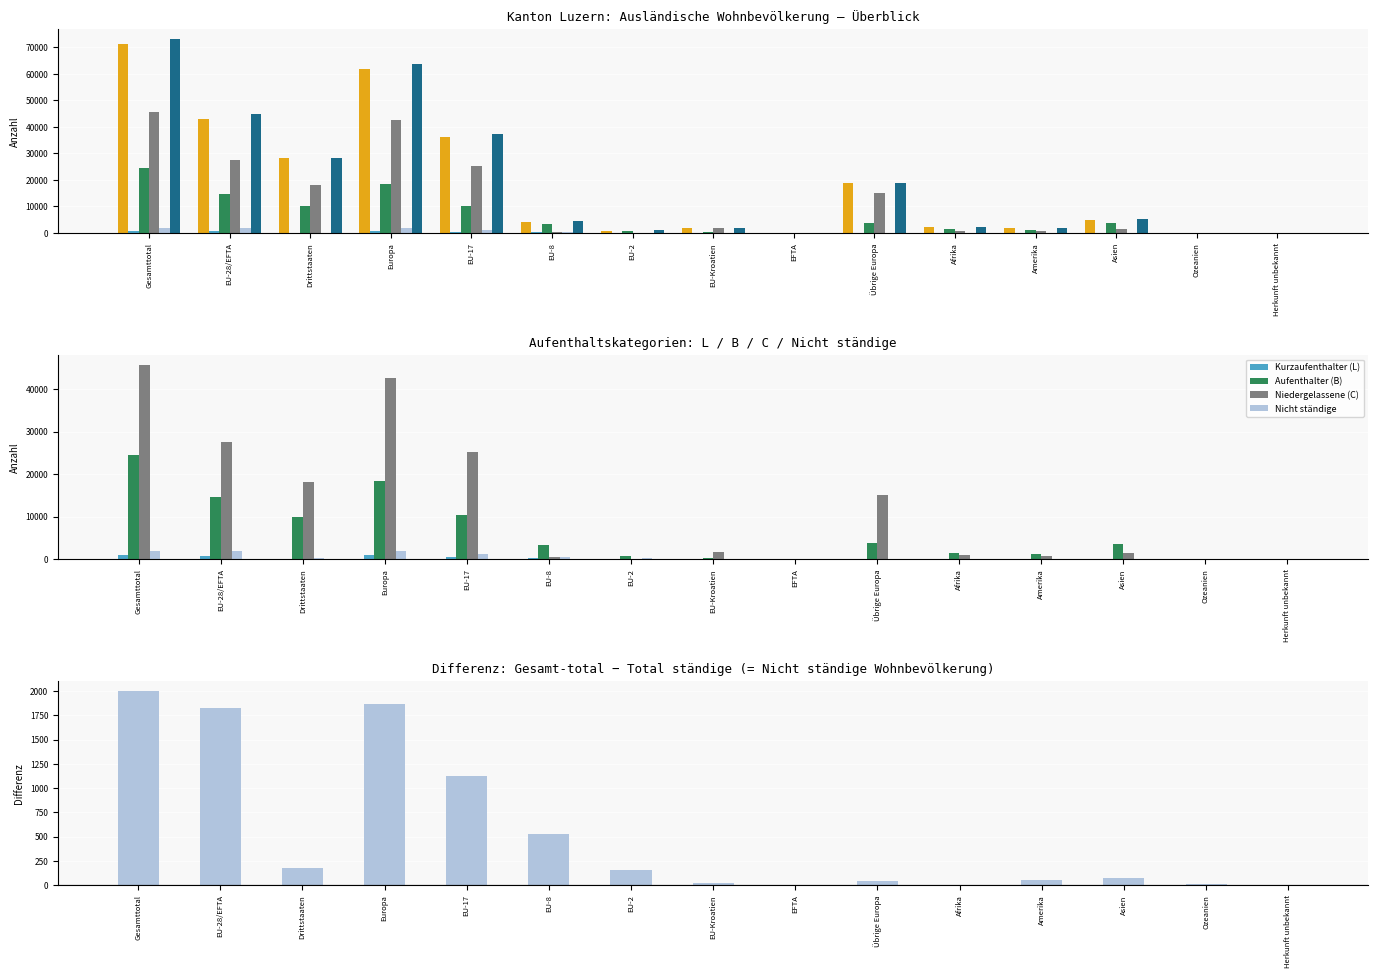

Which category has the highest value across all series?

Gesamttotal